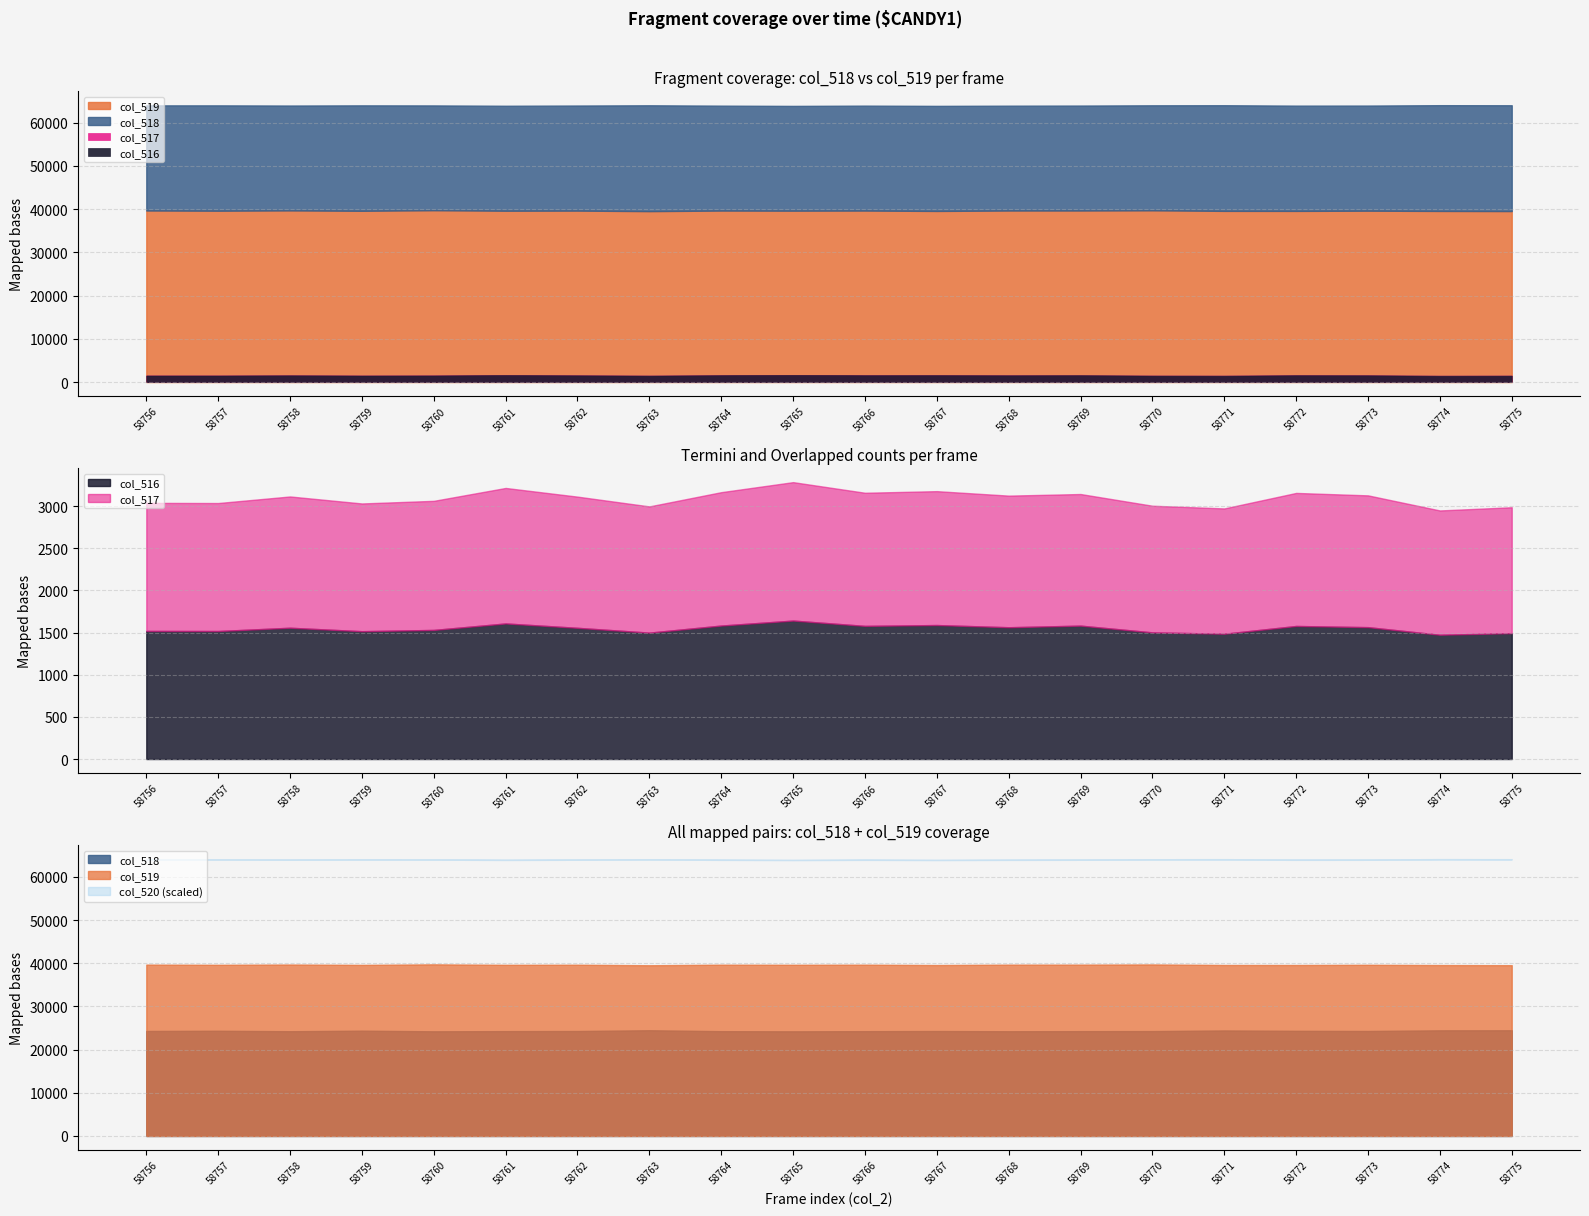

How many data points does each series have?

20